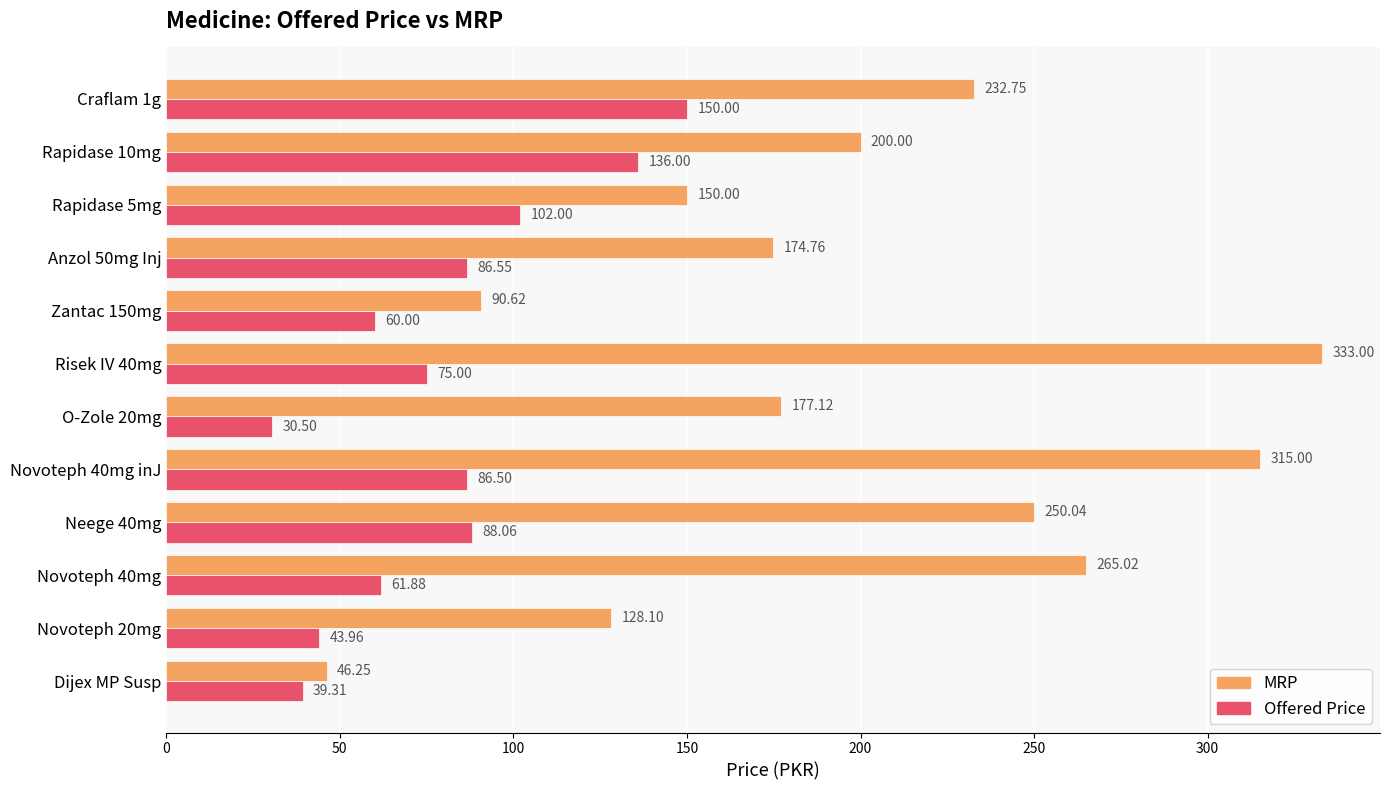

List the series in order of their overall mean, highest first.

MRP, Offered Price